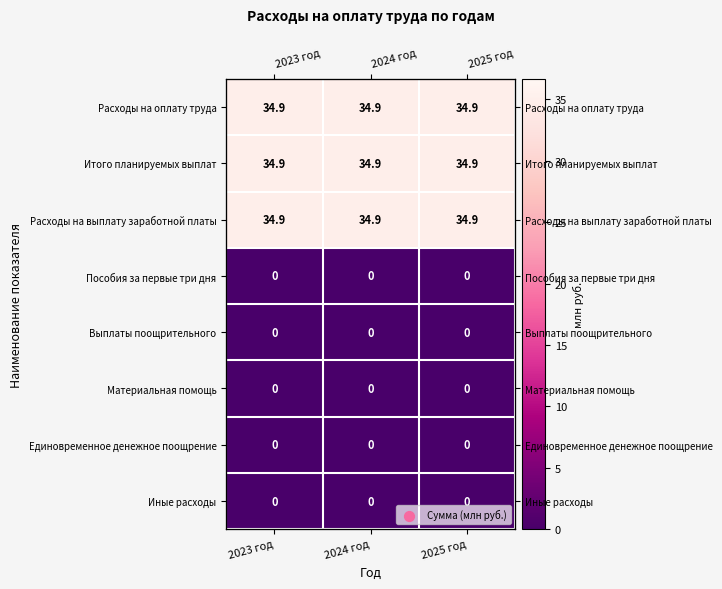

The Расходы на оплату труда series shows 16.1 at 2025 год. True or false?

False